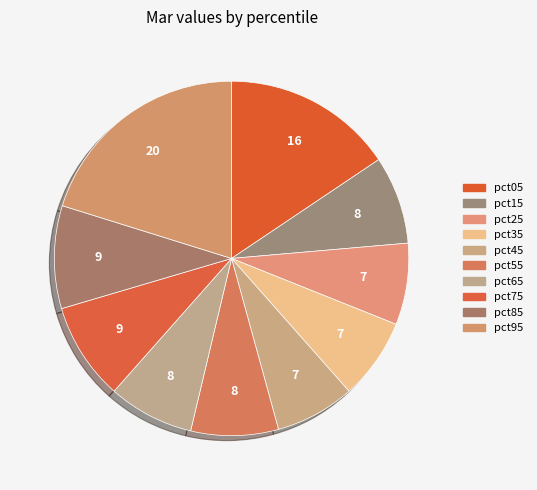

To the nearest percent, what portion does pct25 represent?

7%